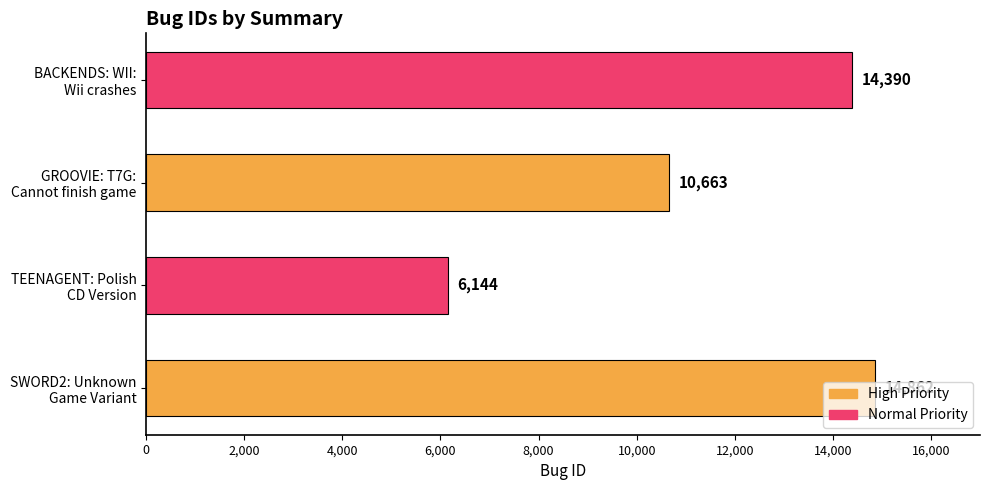

What is the smallest value displayed?

6144